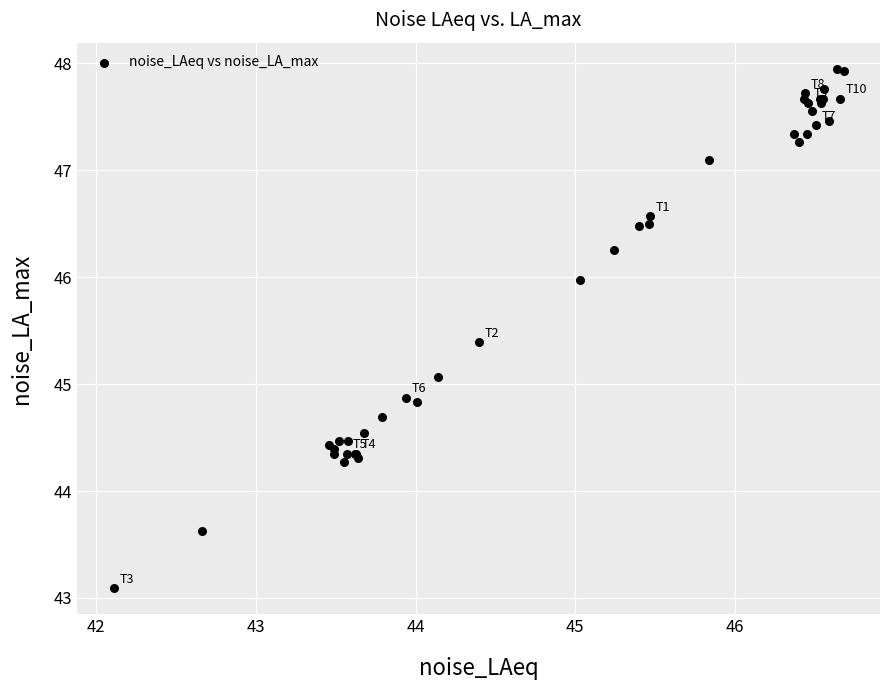

What Y value in the scatter plot is closest to 45?

45.1